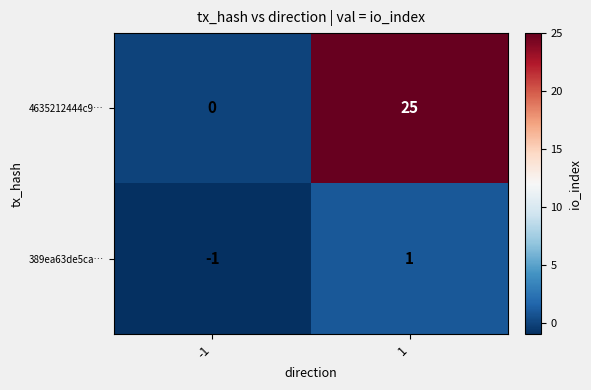

Rank the series at 1 from lowest to highest value.

389ea63de5ca…, 4635212444c9…